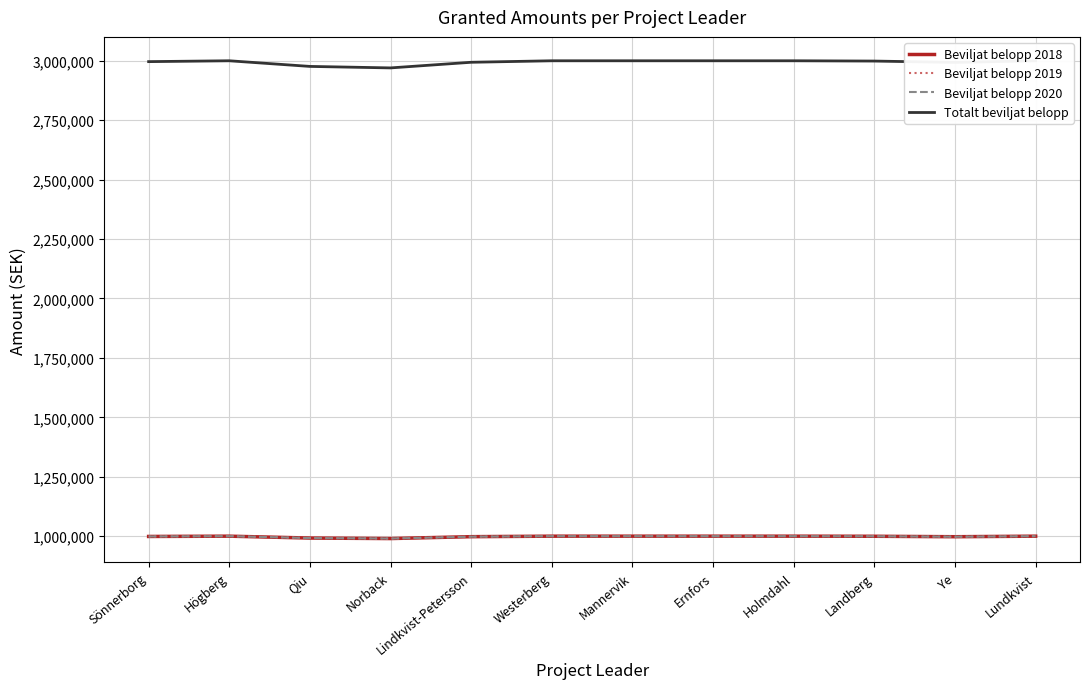

What is the label of the 8th point from the right?

Lindkvist-Petersson